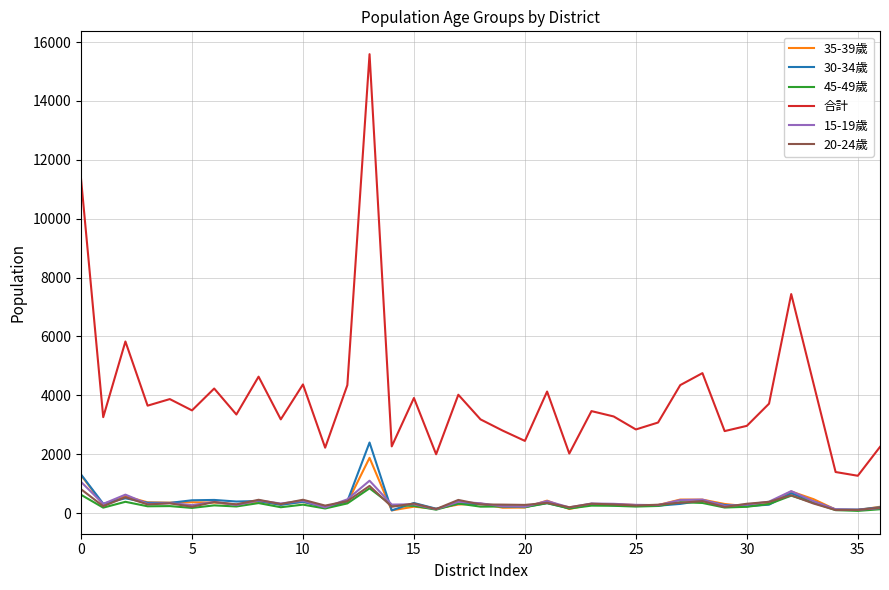

Which series has the largest range (max minus min)?

合計